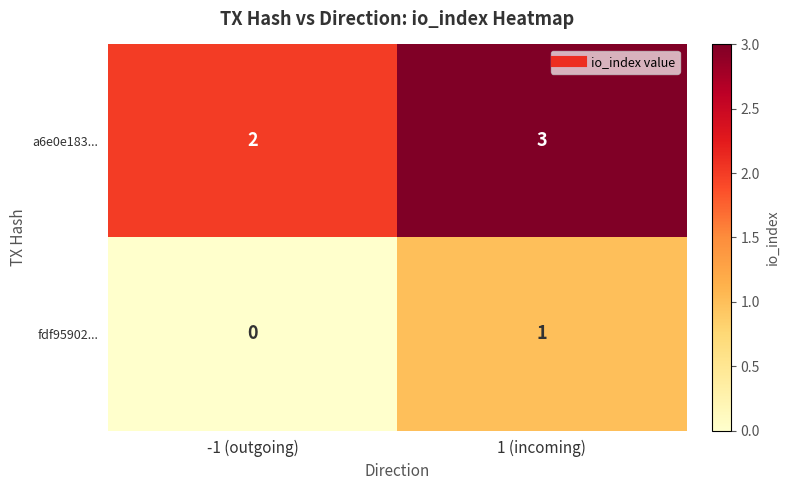

Reading left to right, transcribe all the data shown in this chart.

a6e0e183...: -1 (outgoing)=2	1 (incoming)=3
fdf95902...: -1 (outgoing)=0	1 (incoming)=1